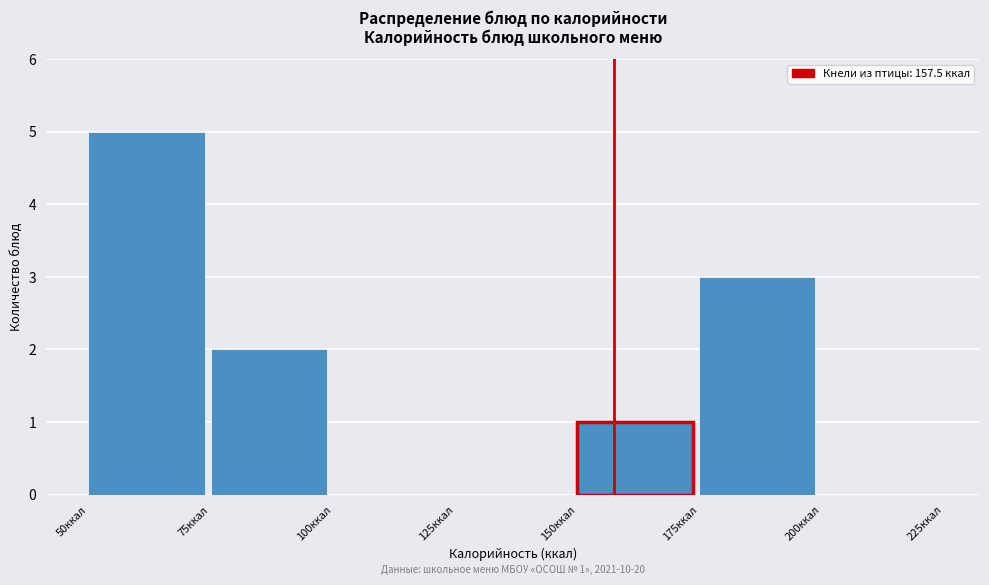

Over which range of the x-axis is the bar tallest?

50 to 75